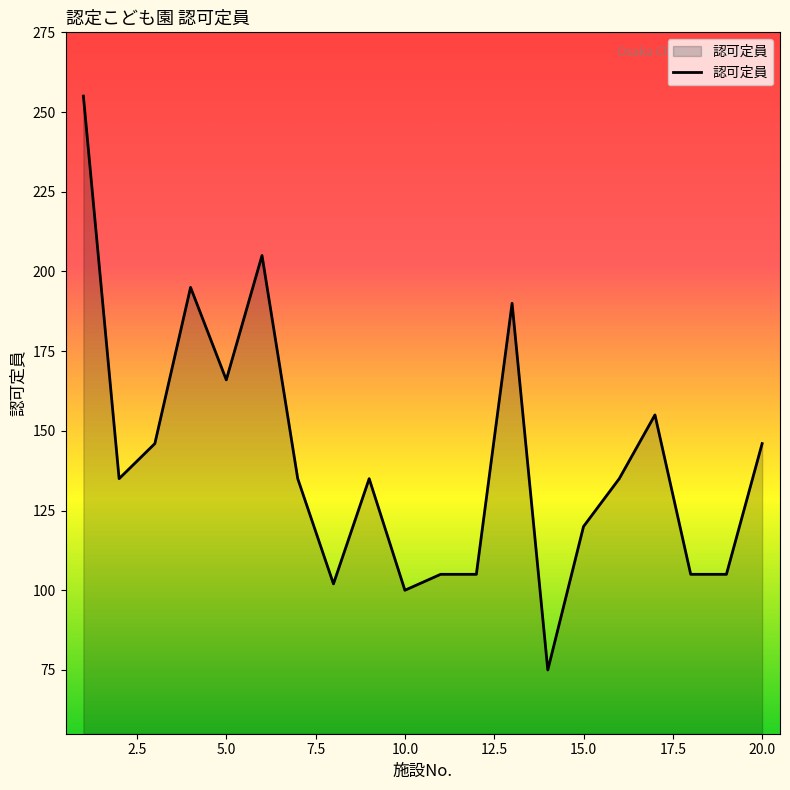

What is the greatest value displayed?

255